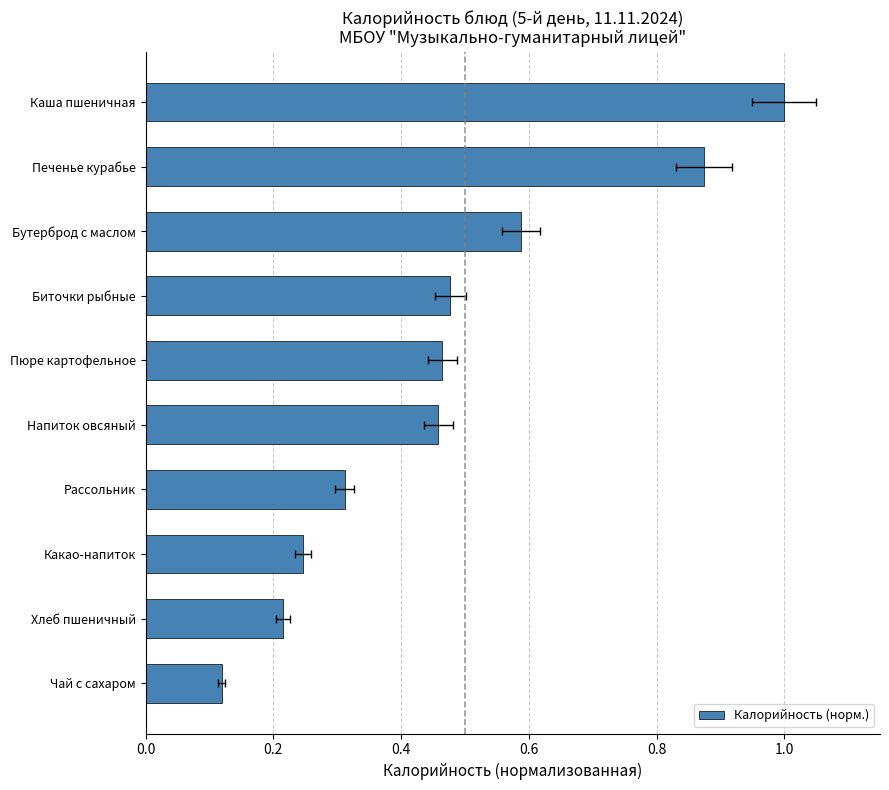

What position from the right is Бутерброд с маслом?

3